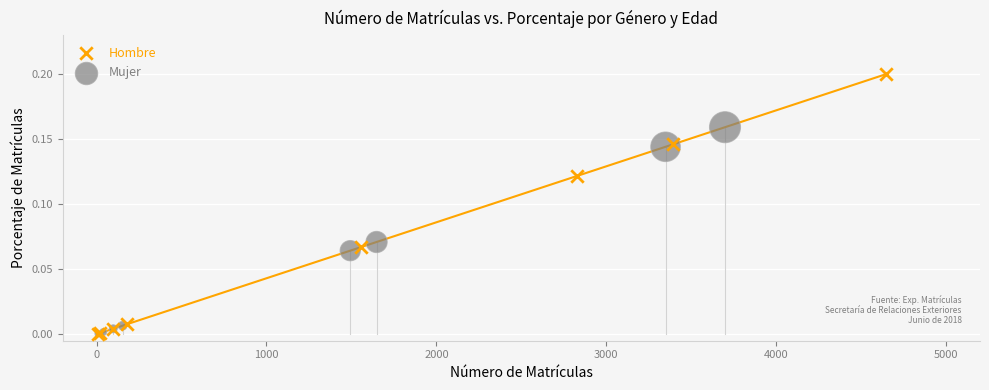

Which series has the widest spread of Y values?

Hombre